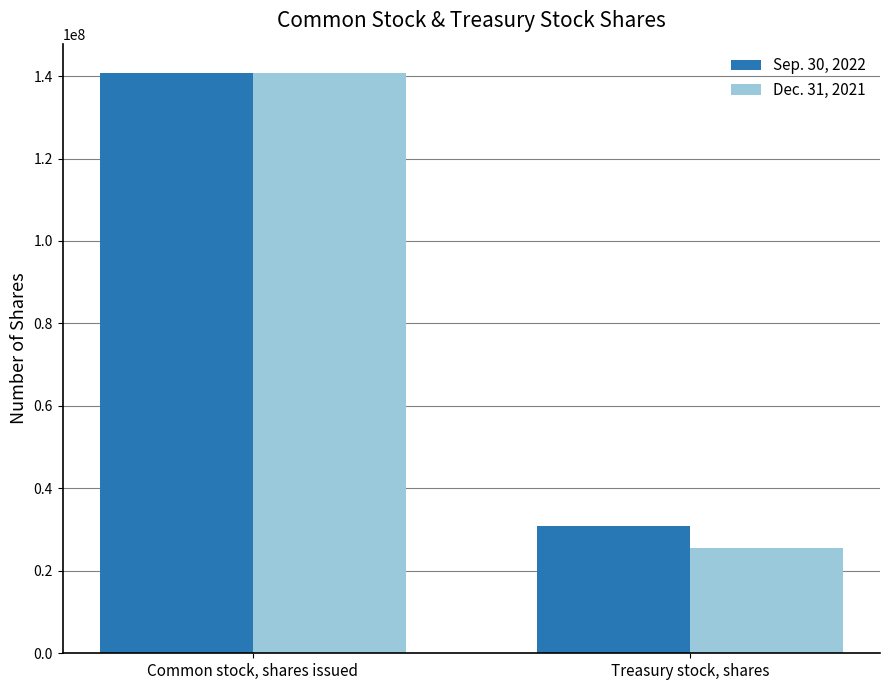

Reading left to right, what are all the values shown in this chart?

Sep. 30, 2022: Common stock, shares issued=140820228	Treasury stock, shares=30946057
Dec. 31, 2021: Common stock, shares issued=140734753	Treasury stock, shares=25586601